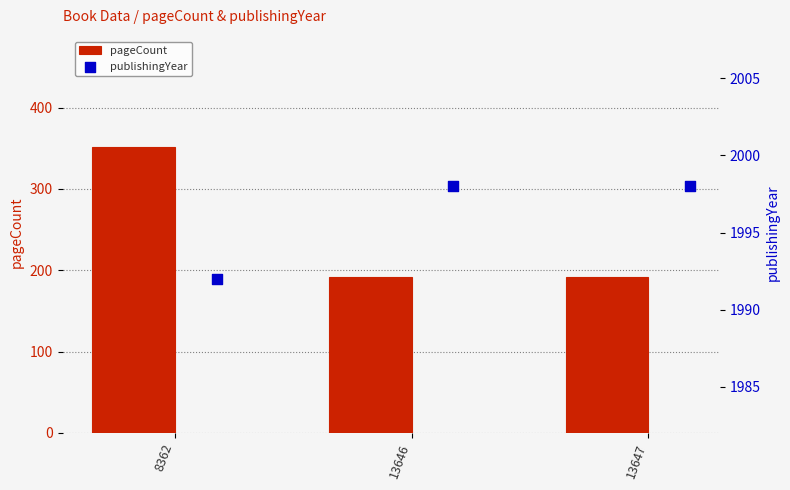

Which series contains the lowest Y value?

pageCount